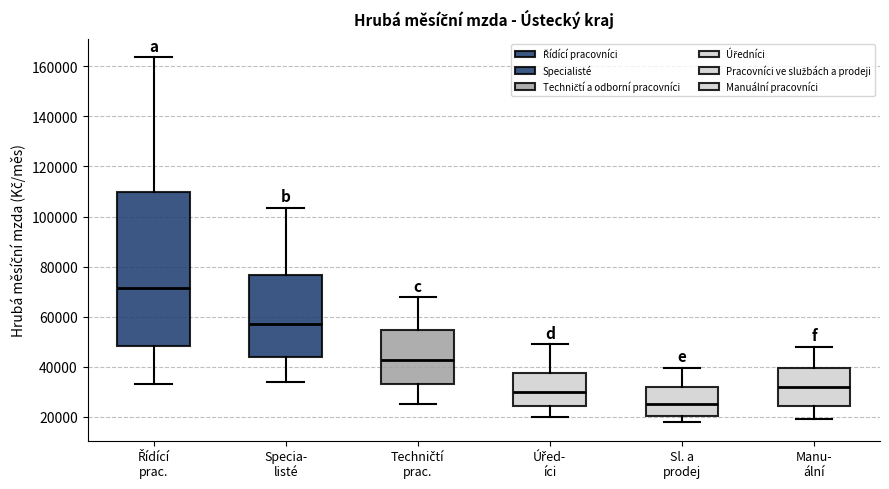

Where is the lower edge of the box for Sl. a prodej on the y-axis? The values are not printed on the chart, so give them approximately, as read against the axis.

20000